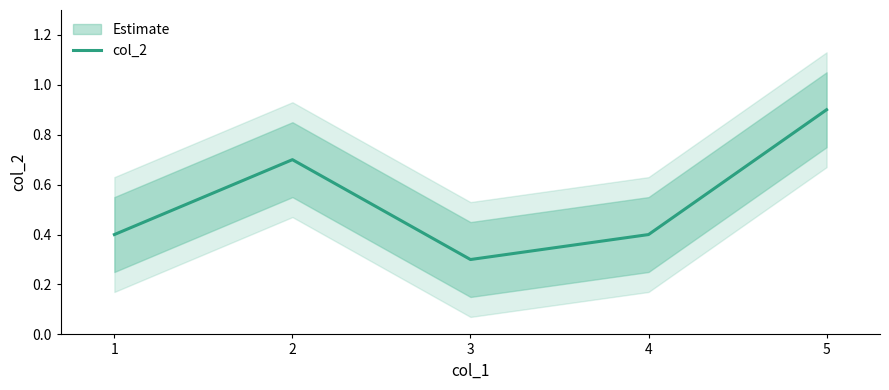

Where is the first local maximum?

2